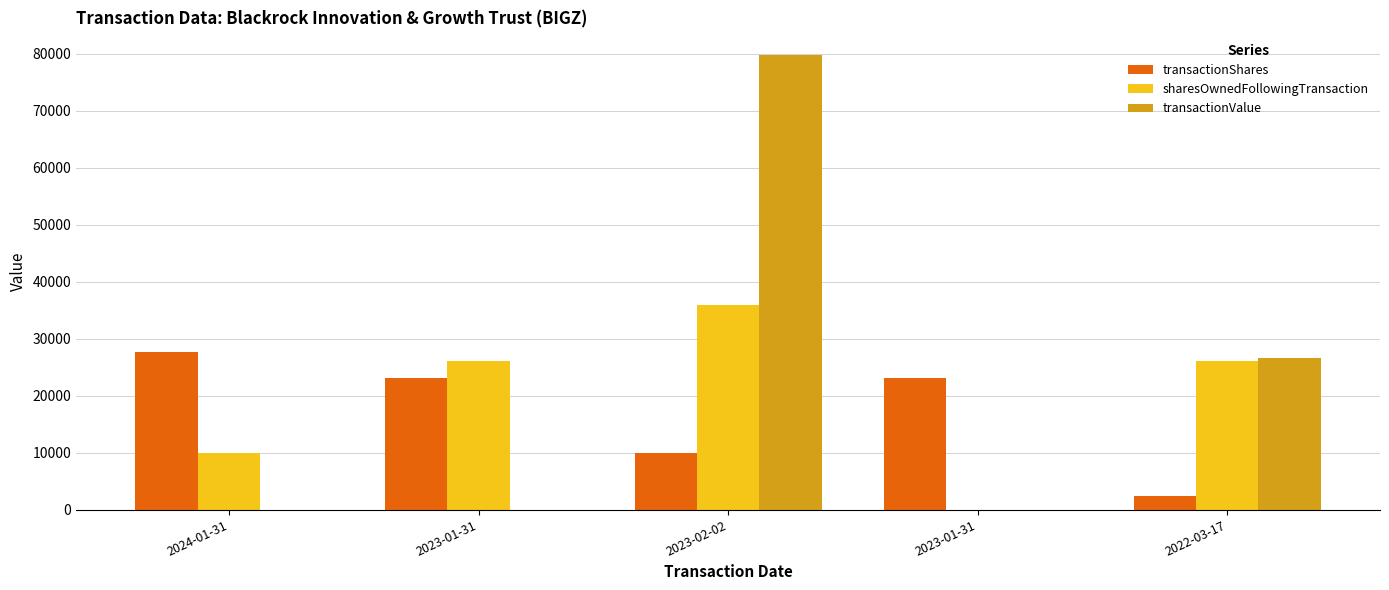

Are the bars horizontal?

No